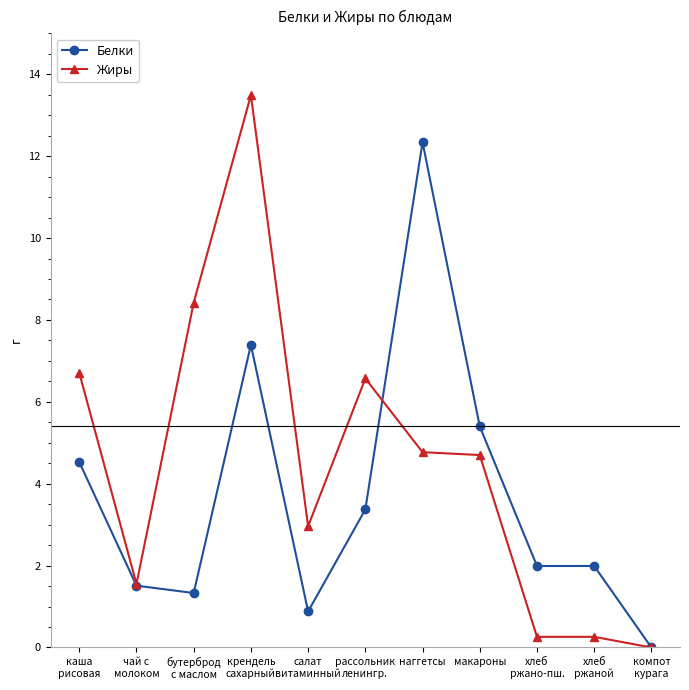

Rank the series by their maximum value, from lowest to highest.

Белки, Жиры